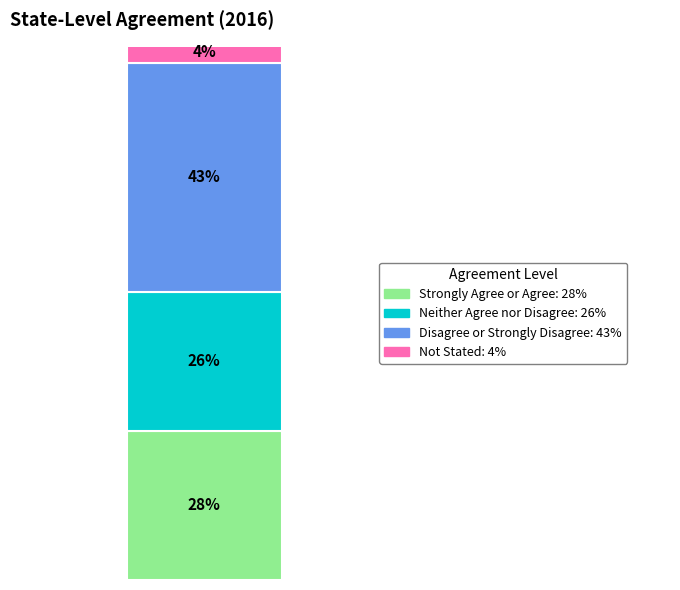

Are the bars horizontal?

No